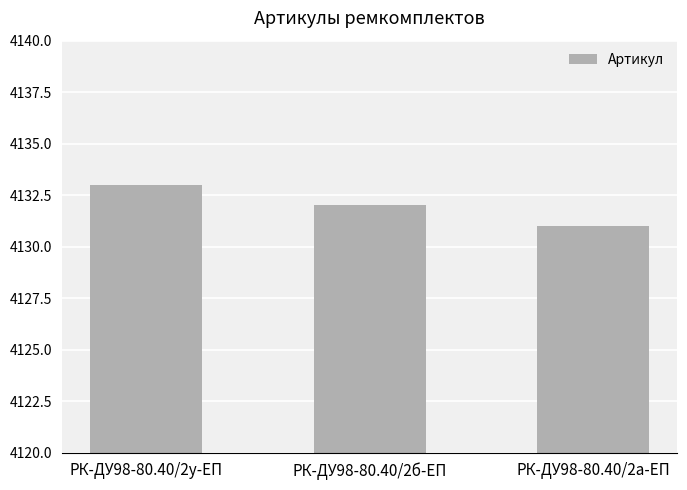

What is the minimum value shown in the chart?

4131